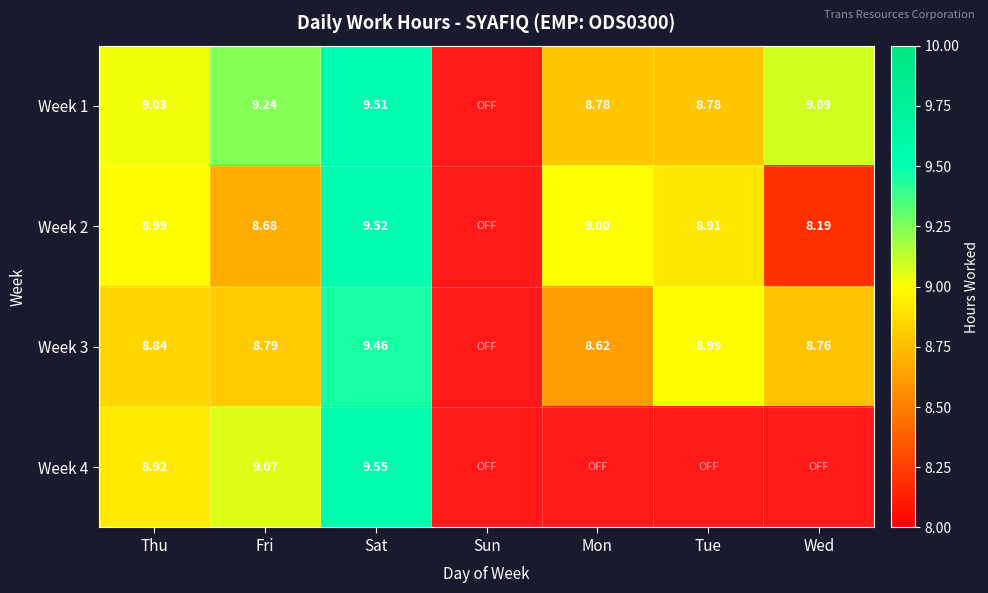

At which label does Week 2 reach its peak?

Sat